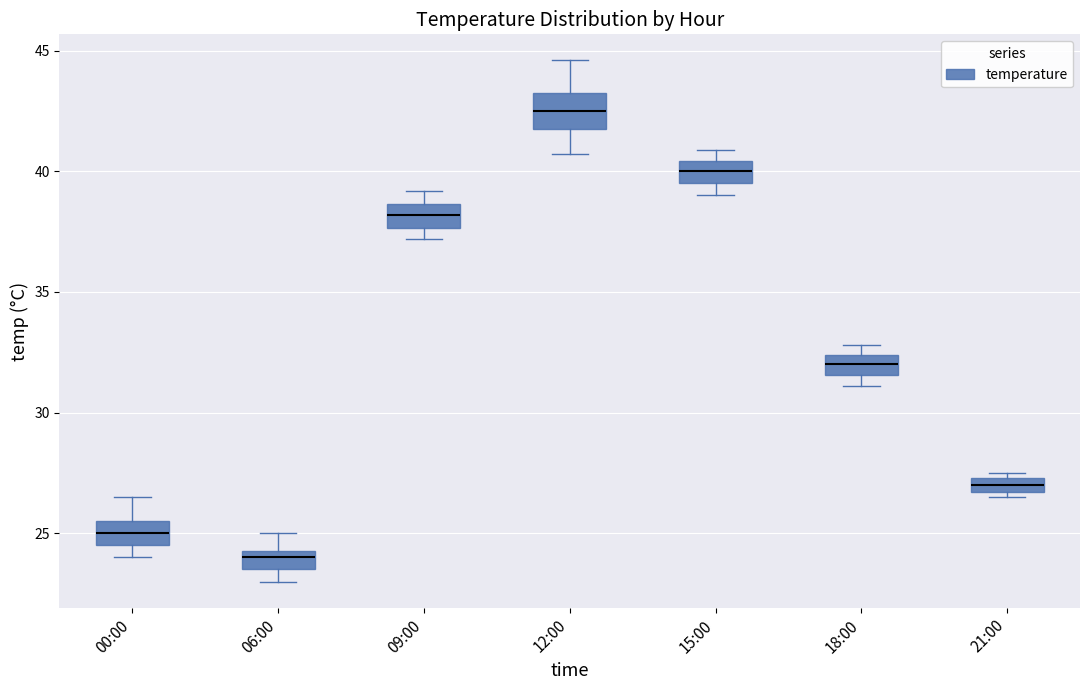

Comparing the boxes themselves (not the whiskers), which one is the tallest?

12:00